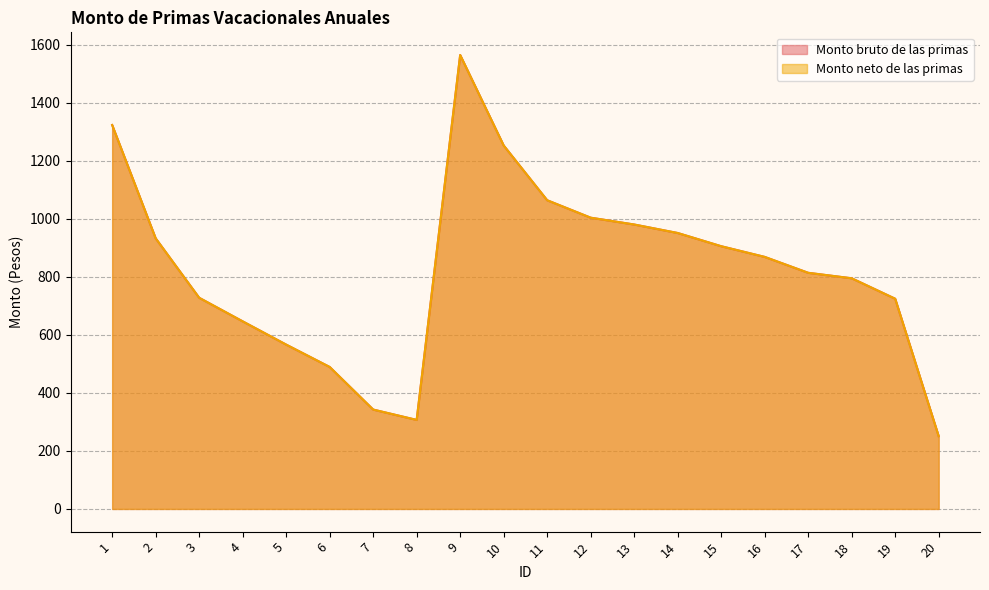

What are all the series names shown in the legend?

Monto bruto de las primas, Monto neto de las primas